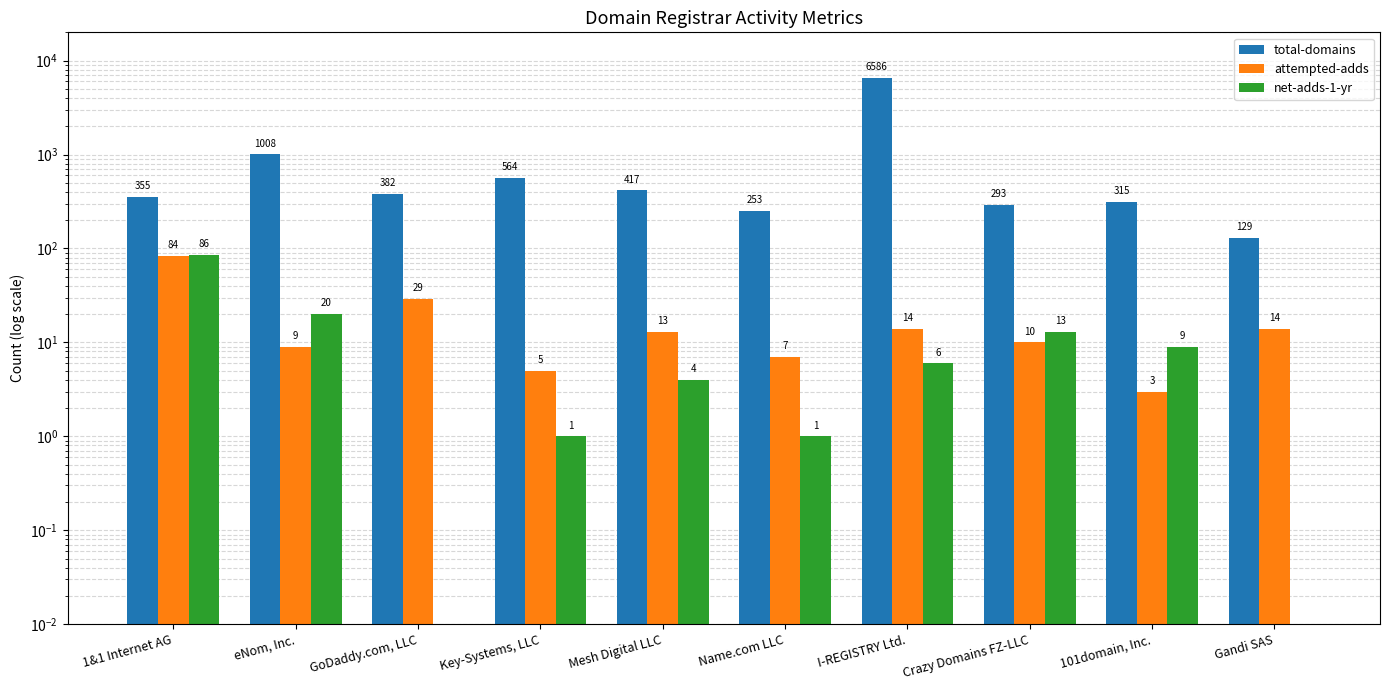

List the series in order of their peak value, highest first.

total-domains, net-adds-1-yr, attempted-adds